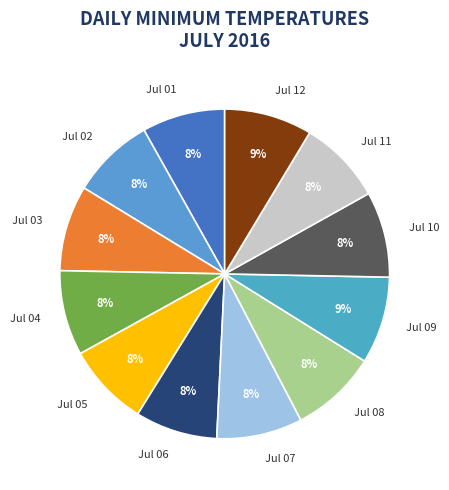

What percentage is the Jul 11 slice, to the nearest percent?

8%